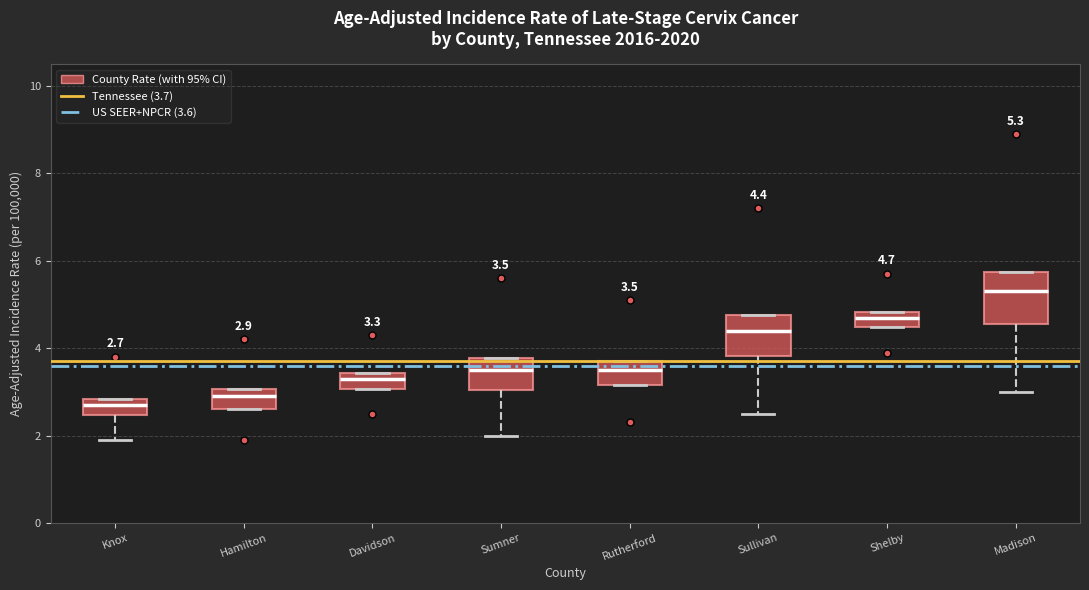

Which box's median line is the highest?

Madison